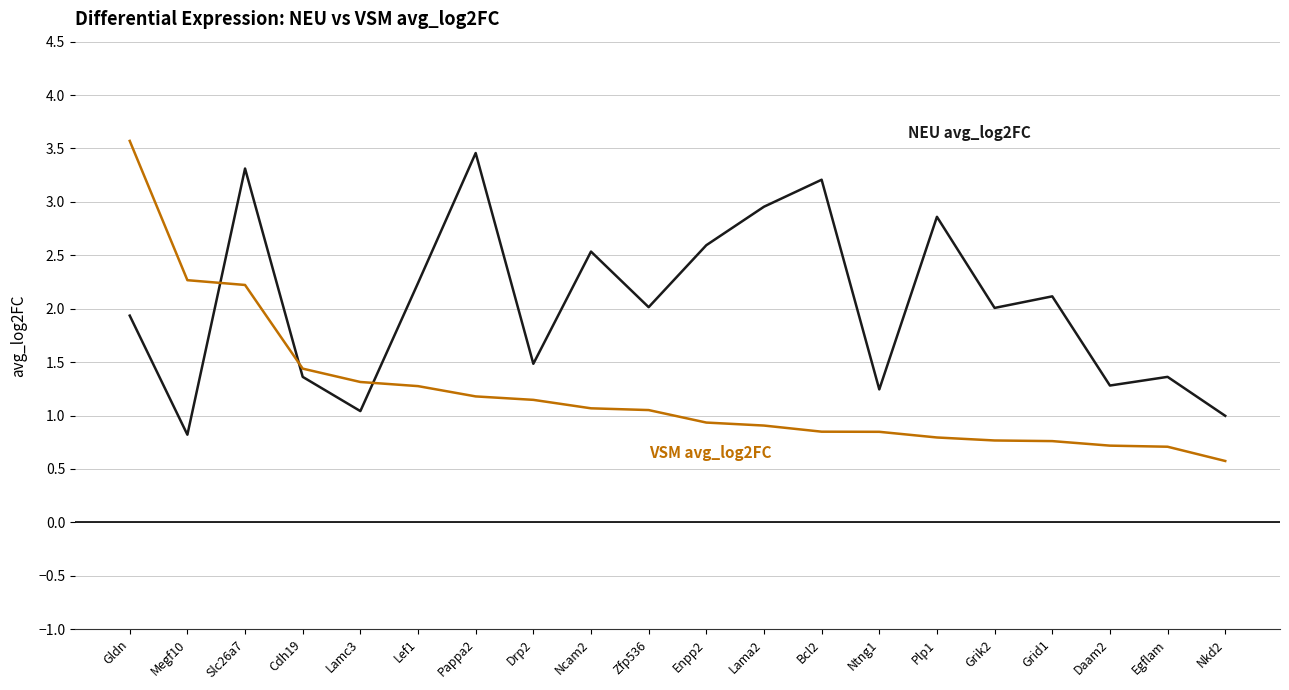

What is the difference between the highest and lowest values at Enpp2?

1.7